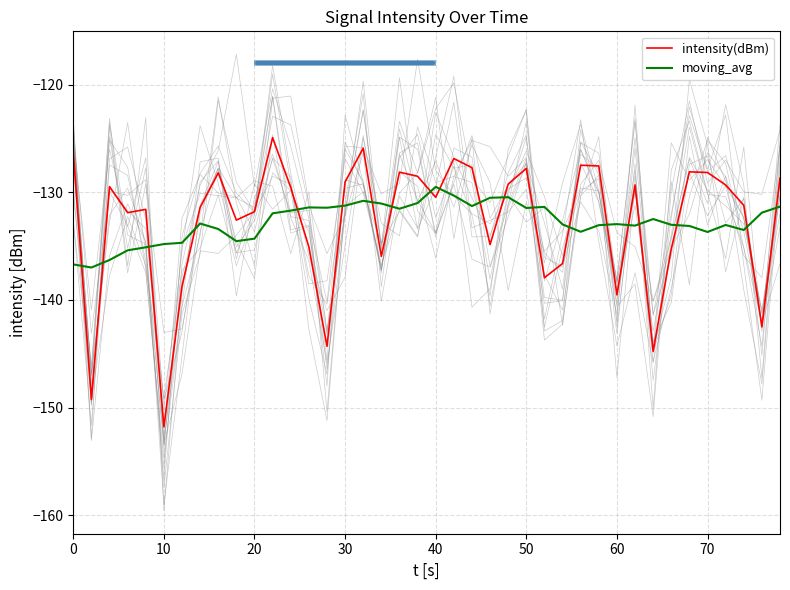

In intensity(dBm), how many points are higher than both neighbors (excluding endpoints)?

11